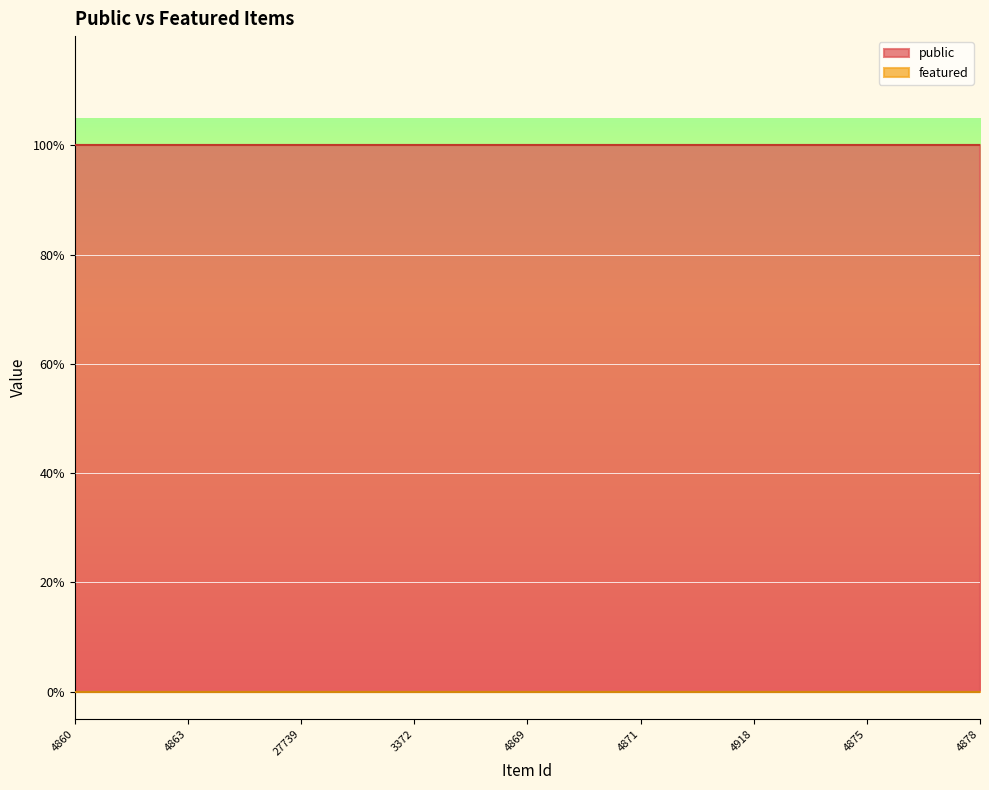

The featured series shows 0 at 4877. True or false?

True